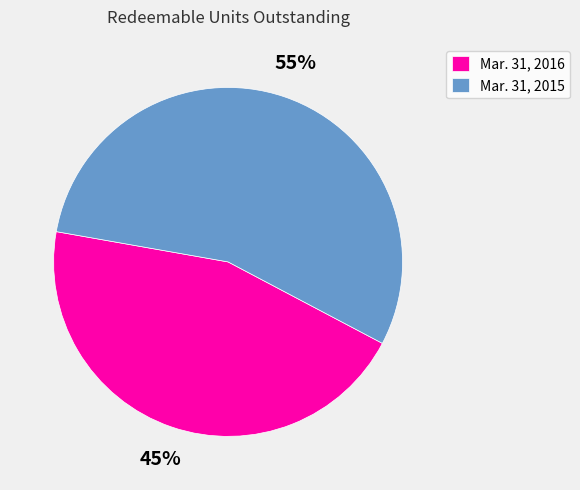

How many segments does this pie chart have?

2